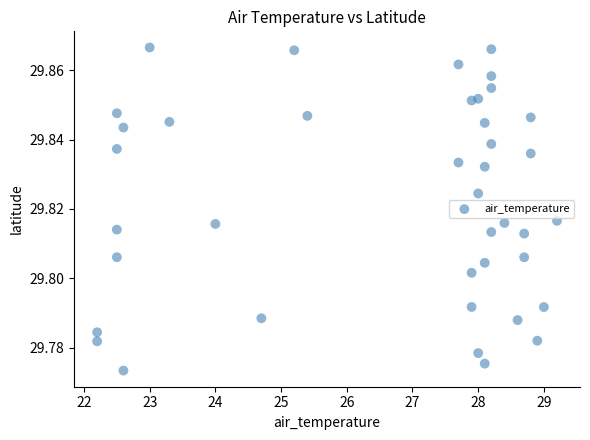

What is the range of X values (max minus min)?

7.0